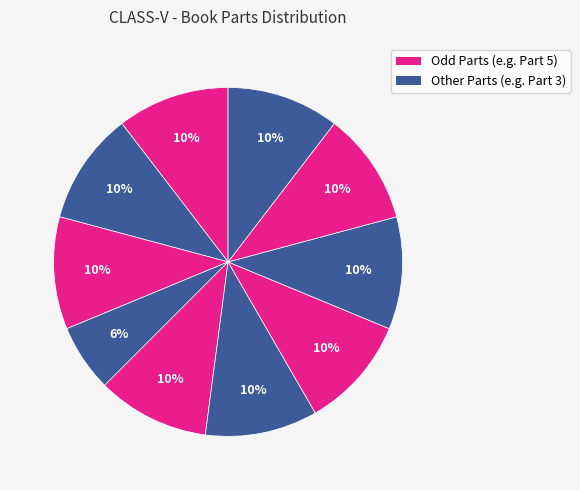

How many slices are in this pie chart?

10